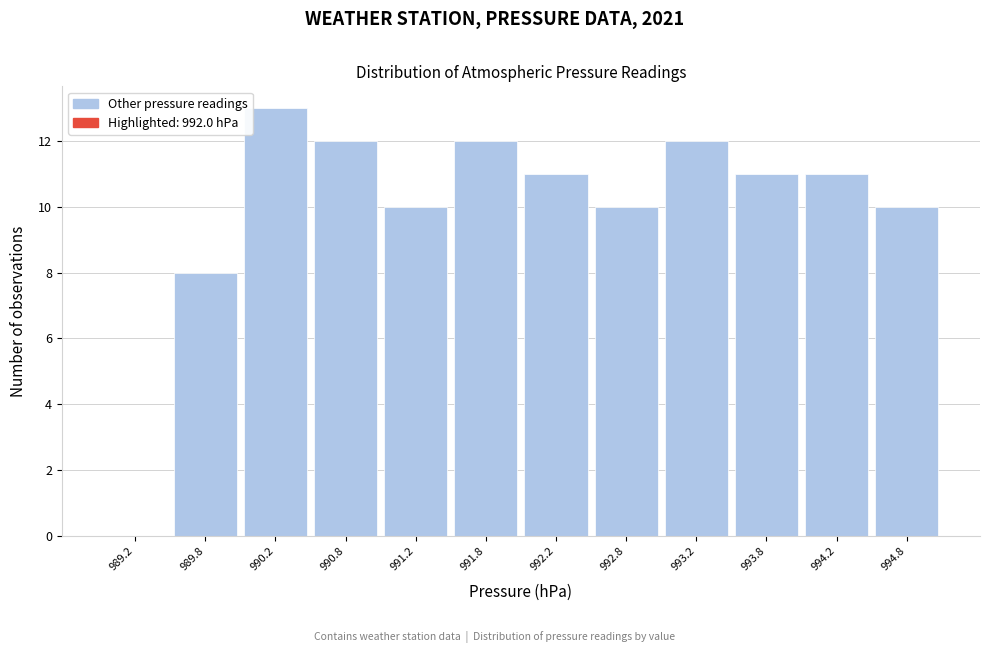

What is the height of the bar covering 994.0 to 994.5 on the x-axis? The values are not printed on the chart, so give them approximately, as read against the axis.

11